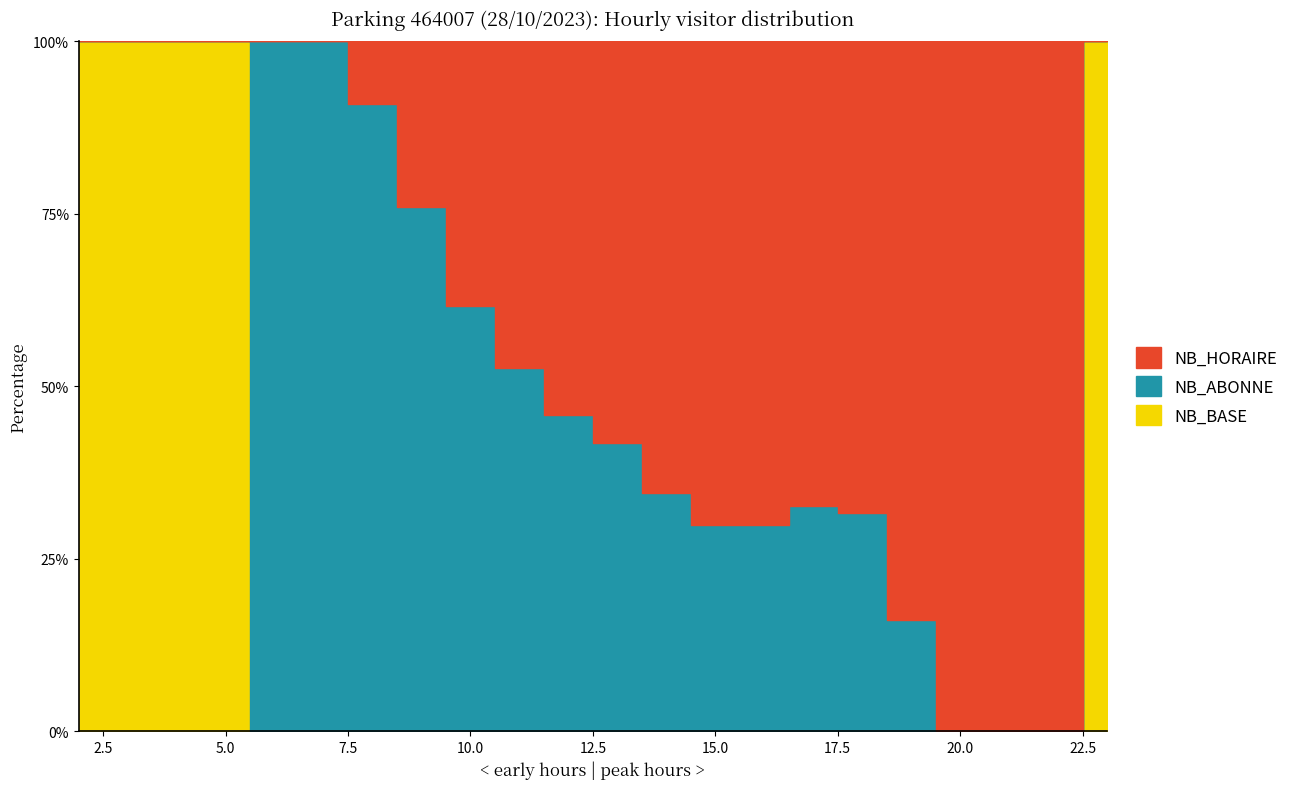

True or false: NB_ABONNE and NB_HORAIRE intersect in this chart.

True